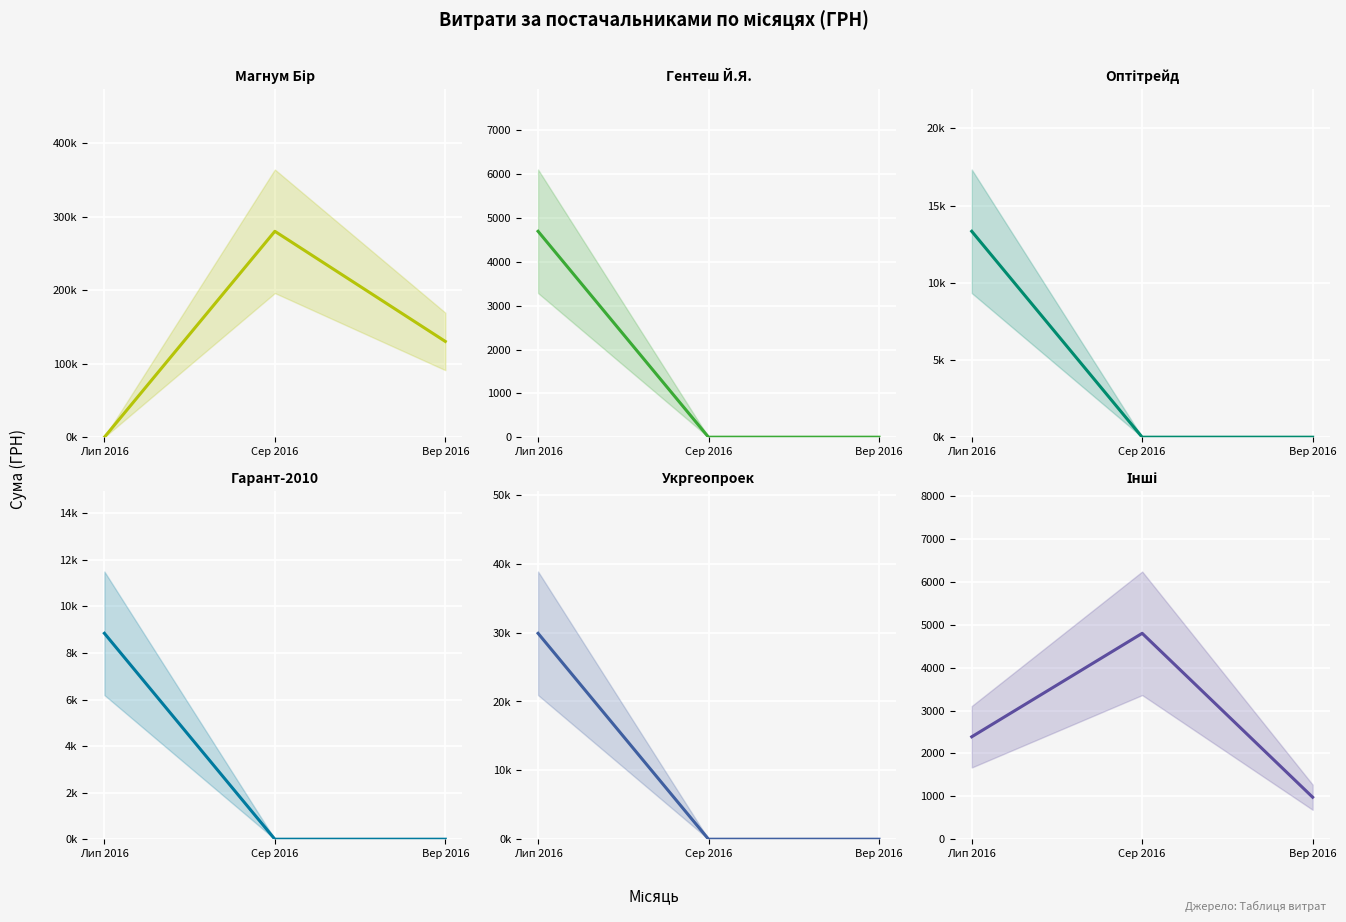

At which label does Інші first exceed 2387?

Лип 2016